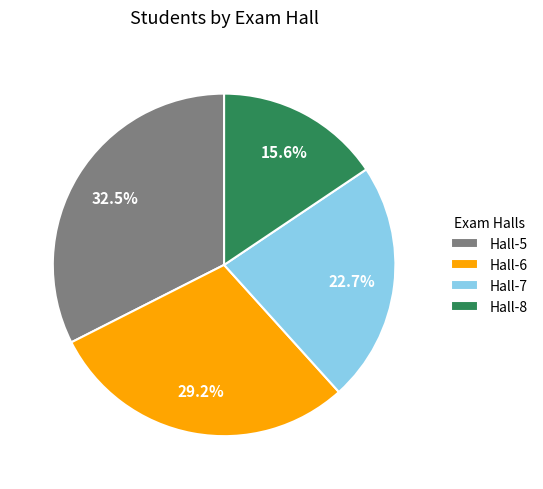

Combined, what portion of the pie is Hall-6 and Hall-7?

51.9%